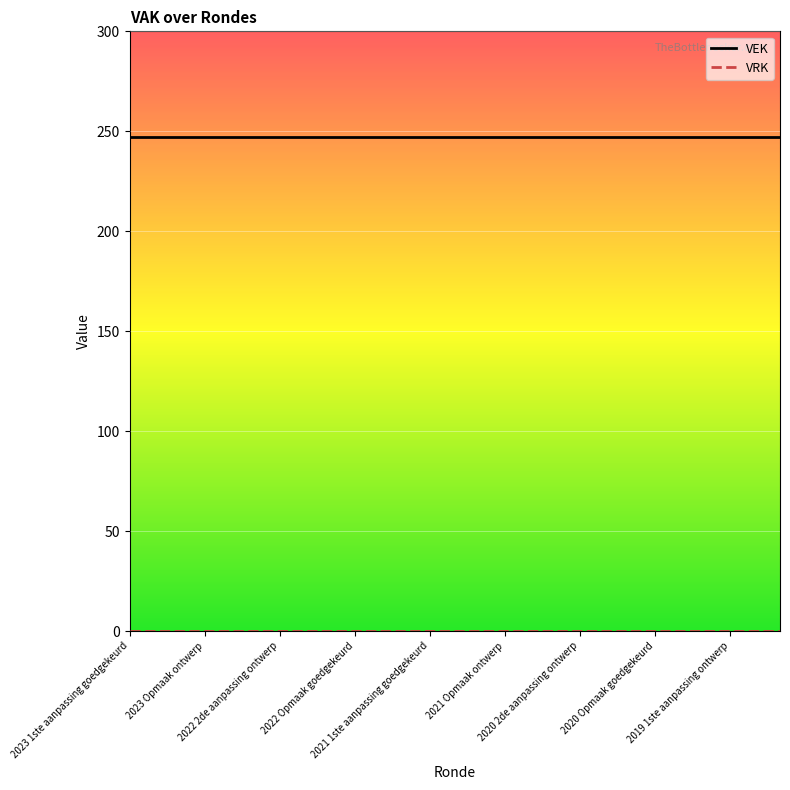

Which series has the largest total across all categories?

VEK